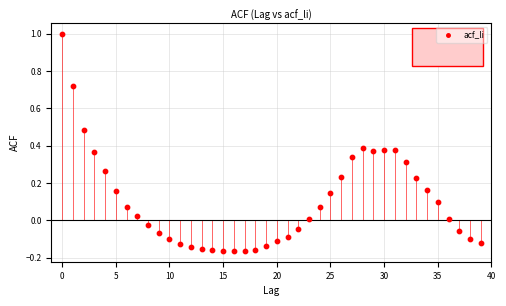

What is the range of Y values (max minus min)?

1.2